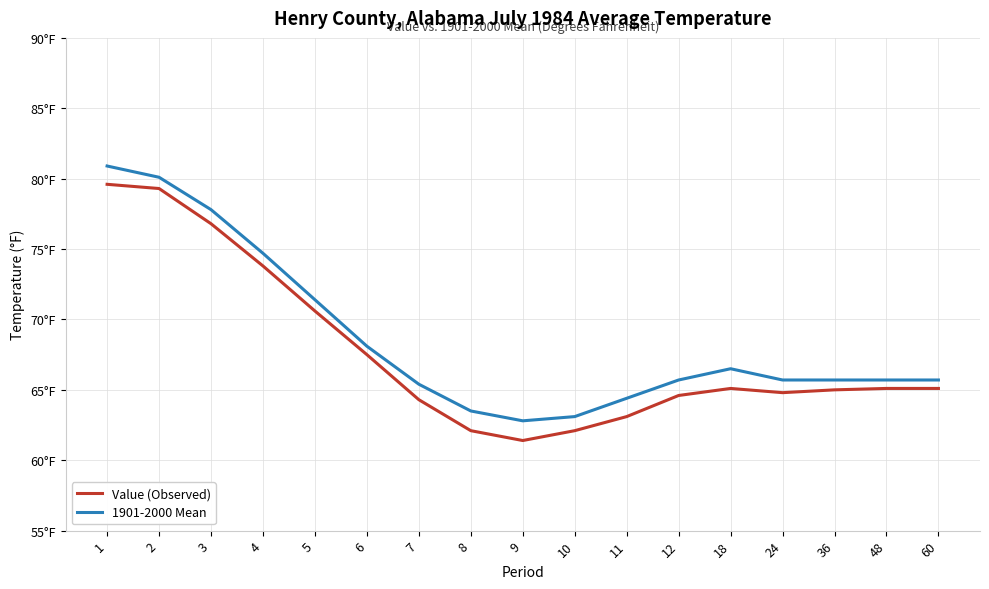

What are all the series names shown in the legend?

Value (Observed), 1901-2000 Mean